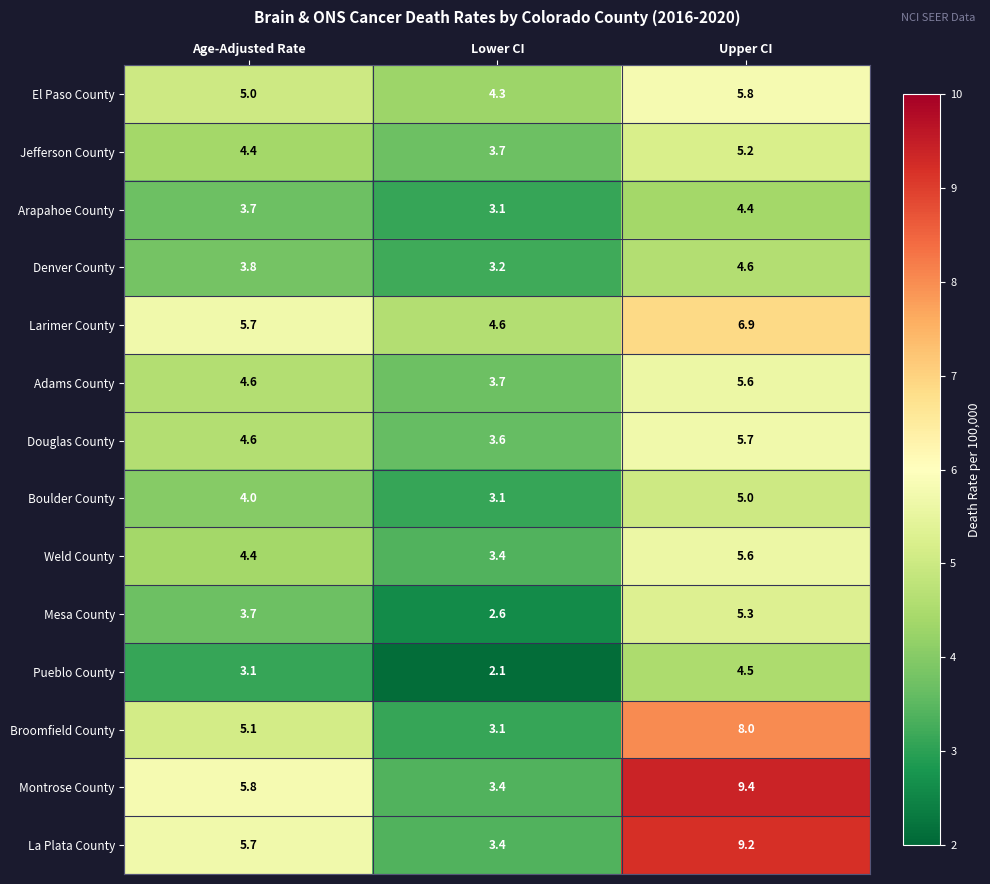

At which category is the sum across all series the highest?

Upper CI